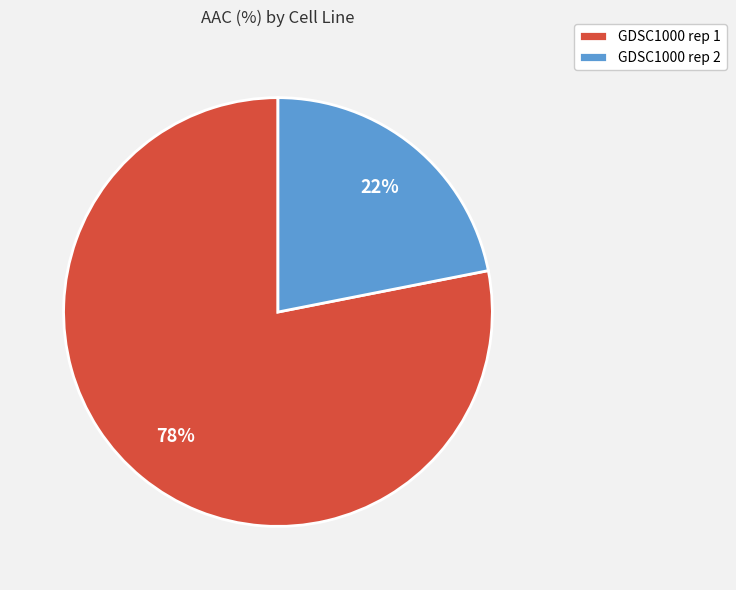

What is the ratio of the value at GDSC1000 rep 2 to the value at GDSC1000 rep 1?

0.3